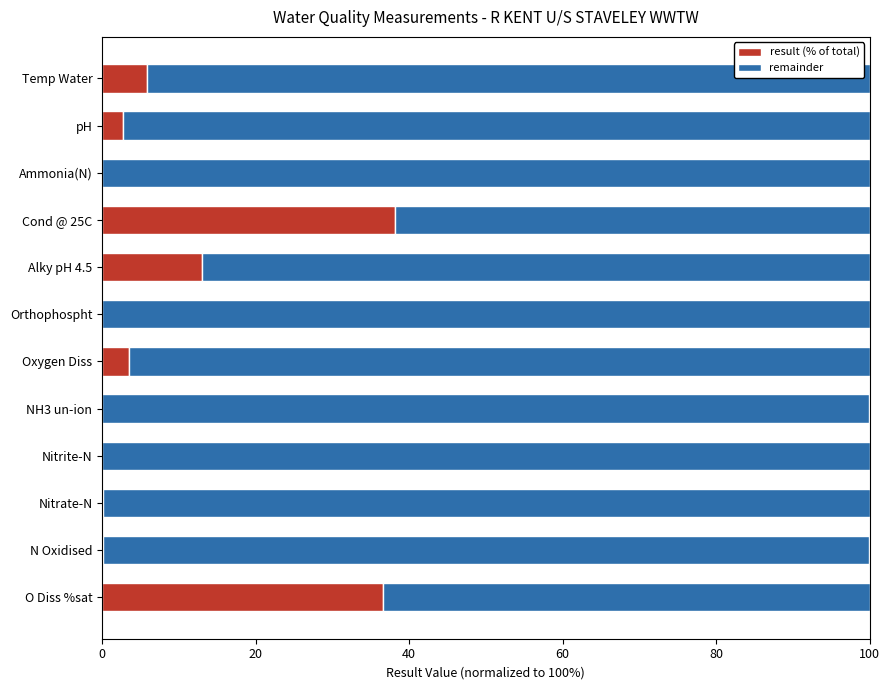

At which label is result (% of total) closest to 19?

Alky pH 4.5